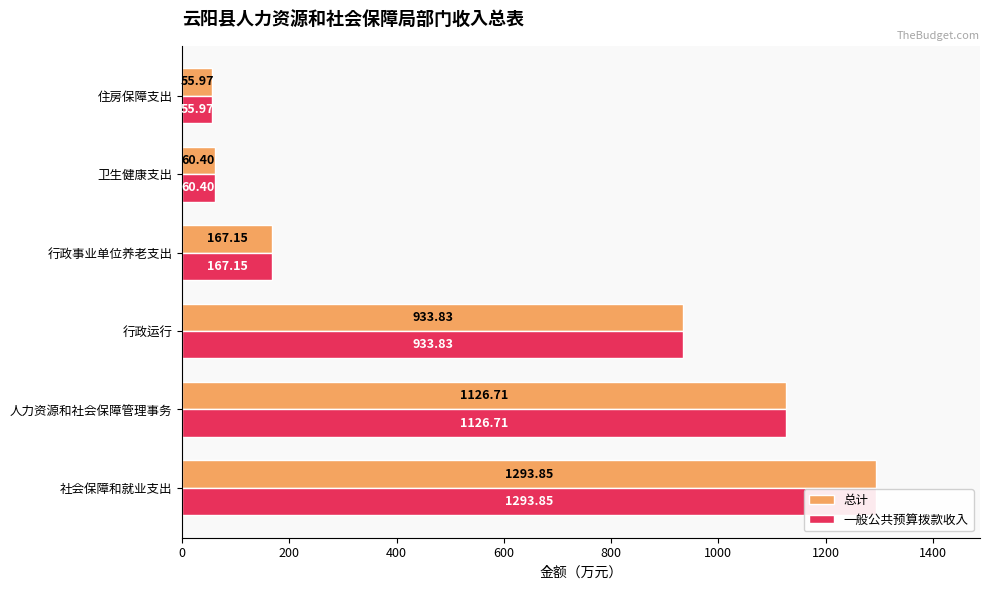

What is the difference between the second highest and second lowest values in the 一般公共预算拨款收入 series?

1066.3